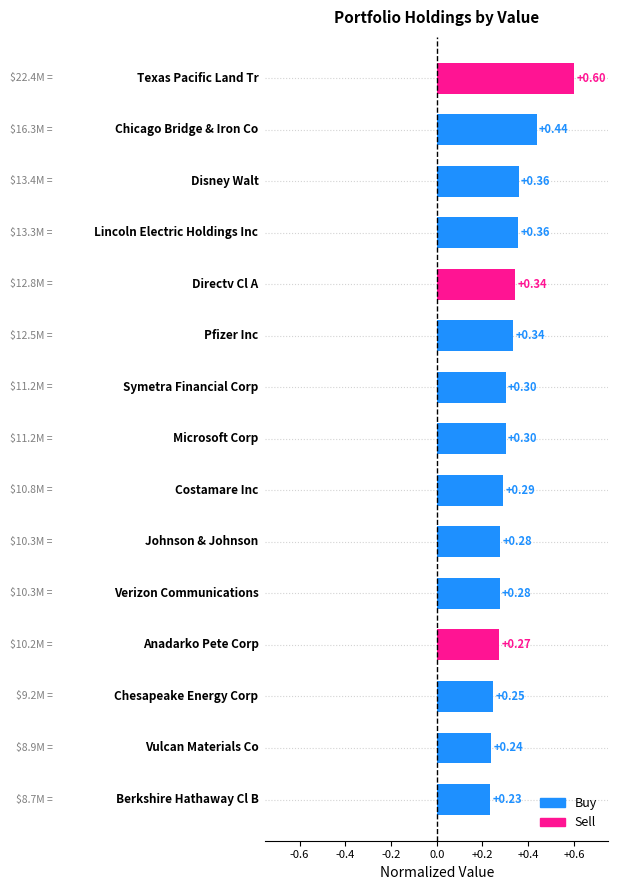

What is the sum of all values?

4.9